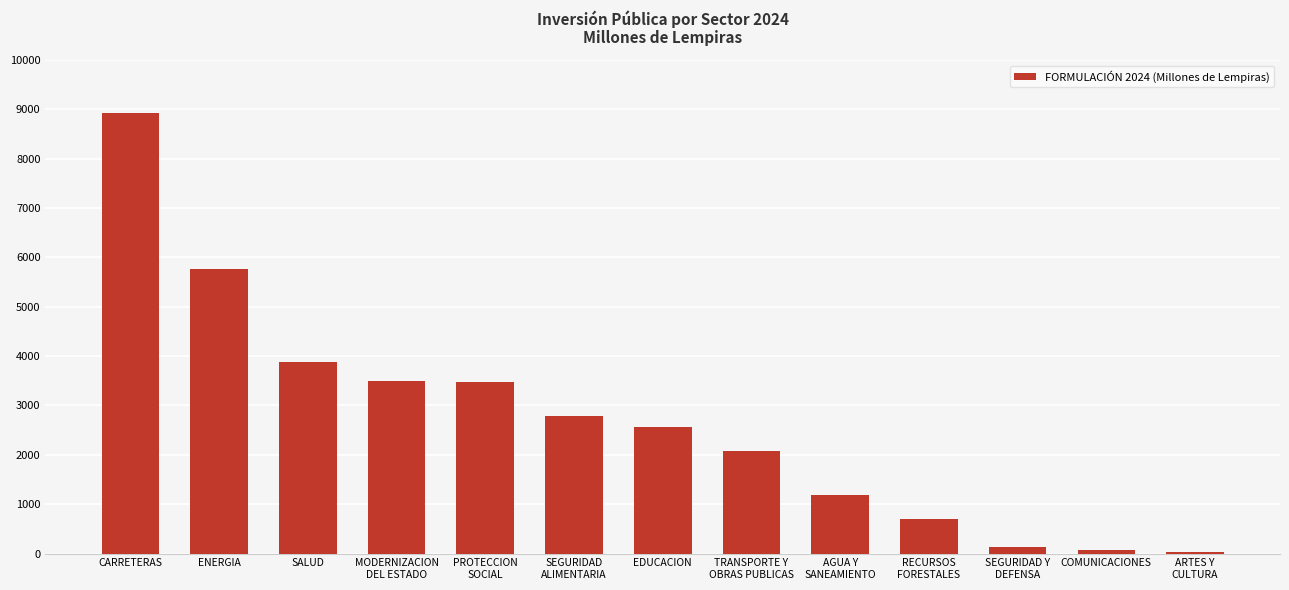

What is the change in value from CARRETERAS to AGUA Y
SANEAMIENTO?

-7743.4